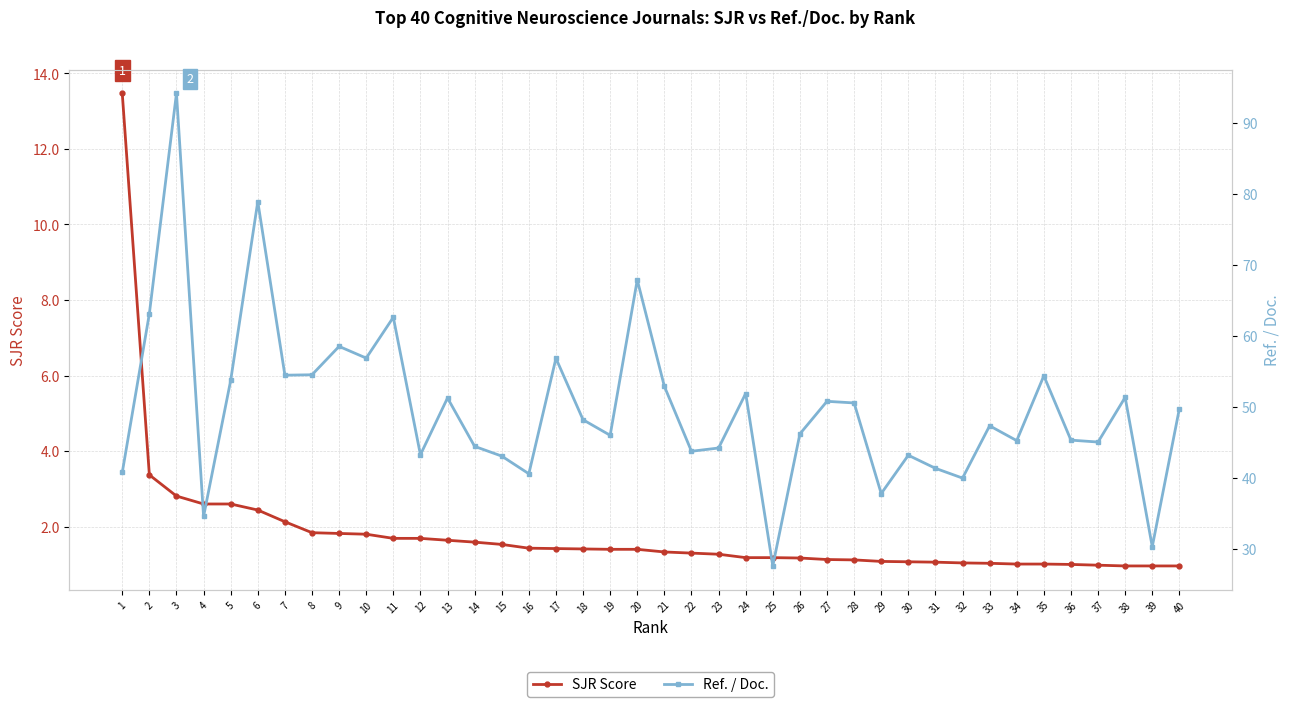

Is it true that Ref. / Doc. equals 94.2 at 3?

True